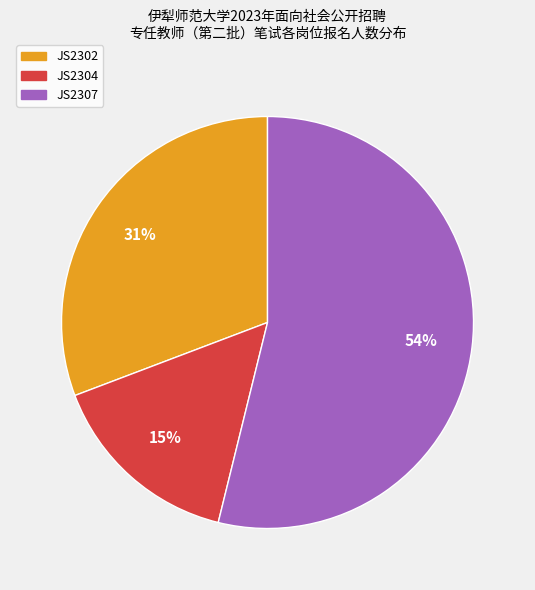

Which has a higher value, JS2304 or JS2302?

JS2302